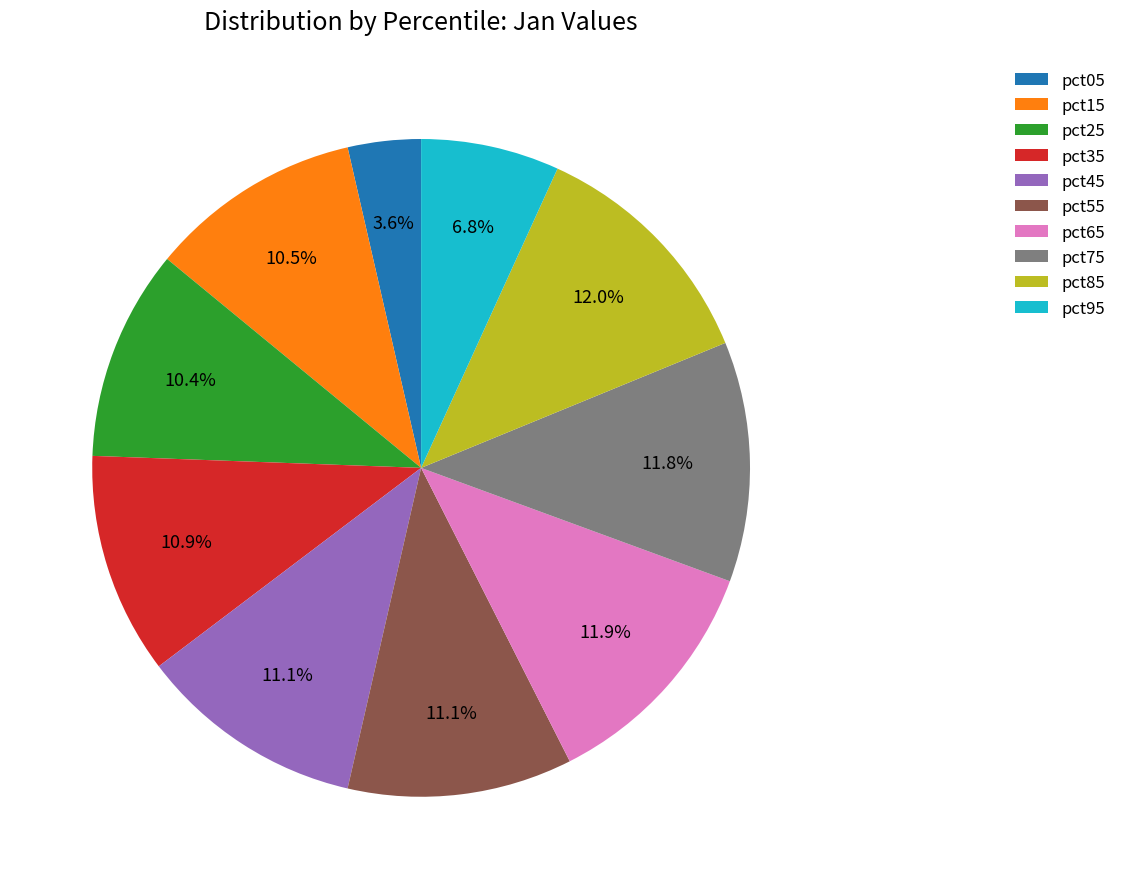

Is there a majority slice in this chart?

No